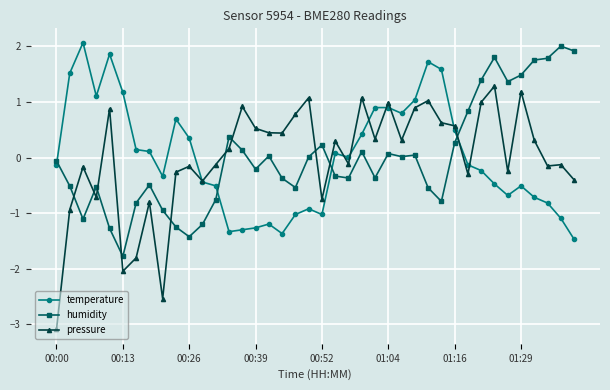

True or false: pressure has more than 1 interior local peaks.

True